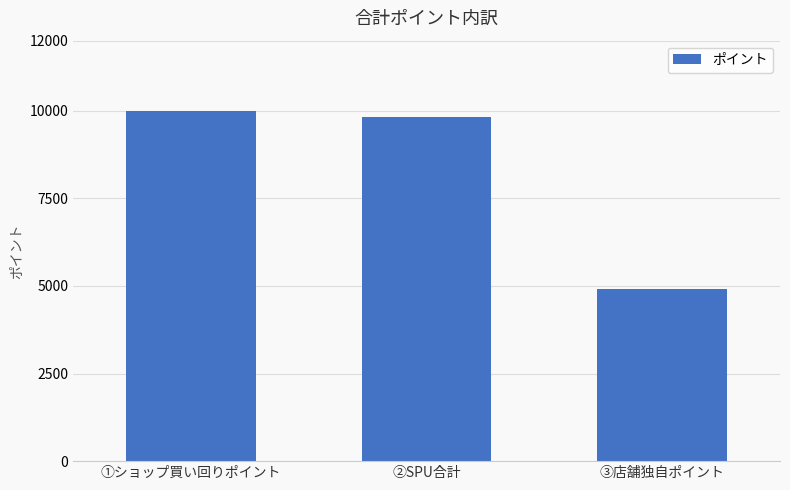

How many series are shown in this chart?

1